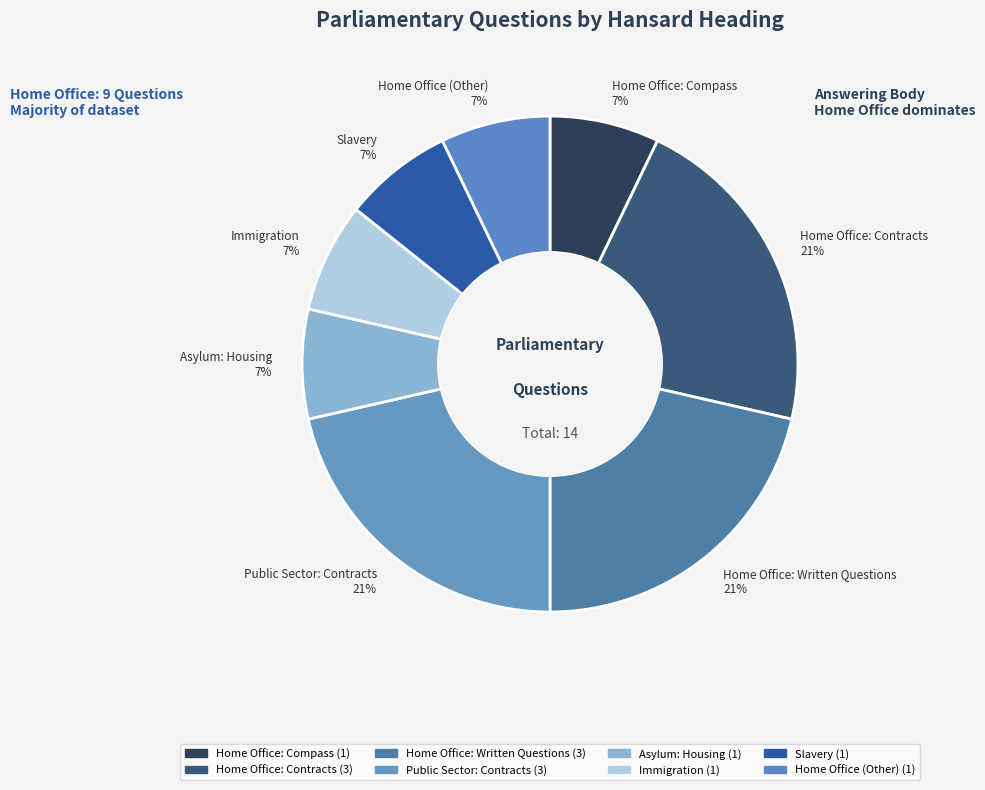

How many slices are in this pie chart?

8